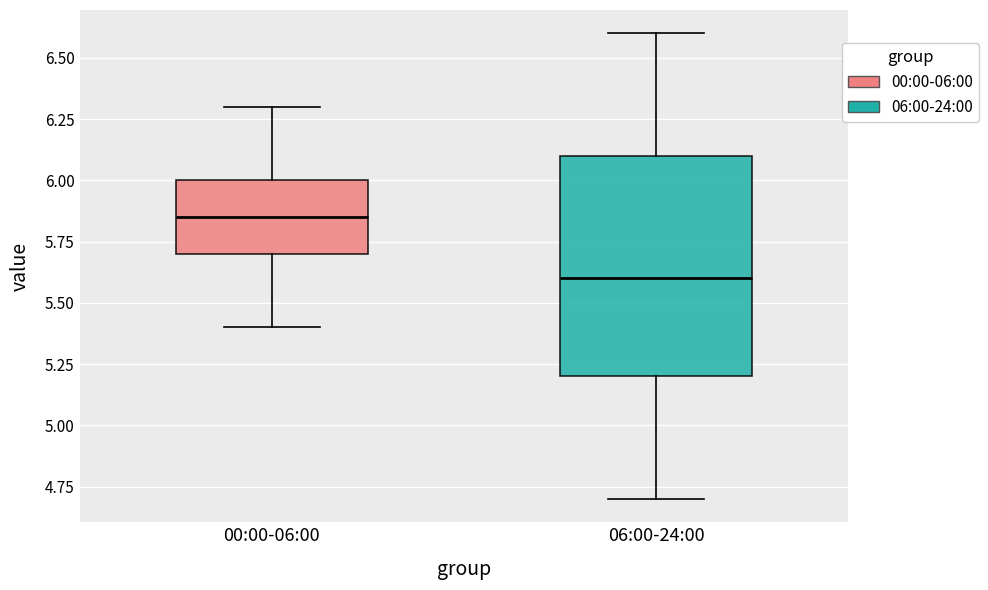

Where does the upper whisker of the box for 06:00-24:00 end on the y-axis? The values are not printed on the chart, so give them approximately, as read against the axis.

6.60